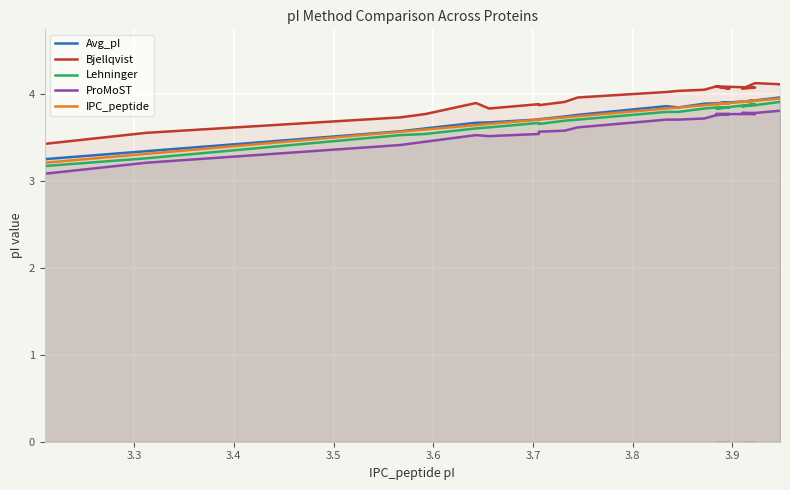

What is the sum of all ProMoST values?

72.1